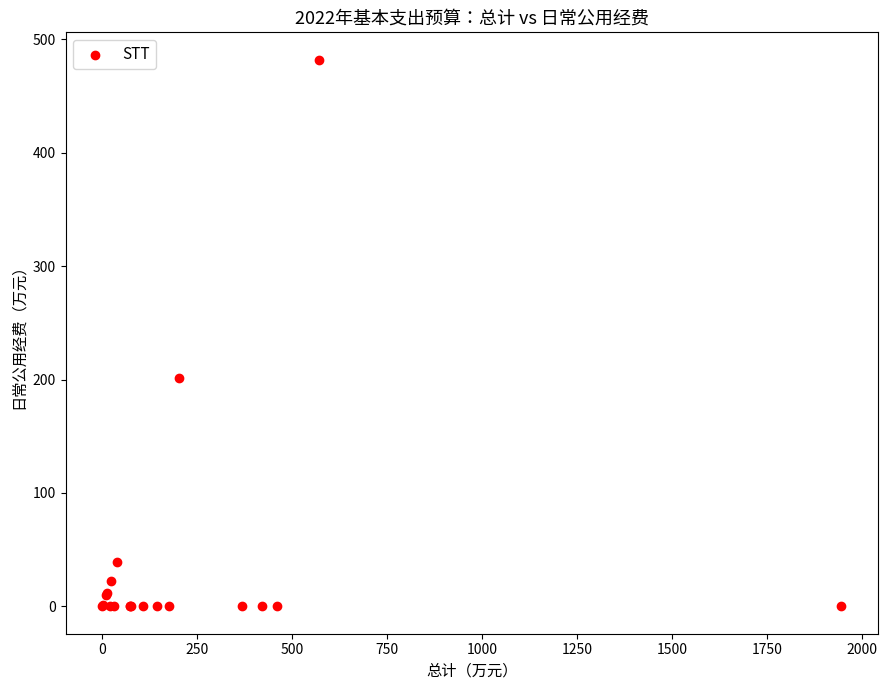

What Y value in the scatter plot is closest to 241?

201.2